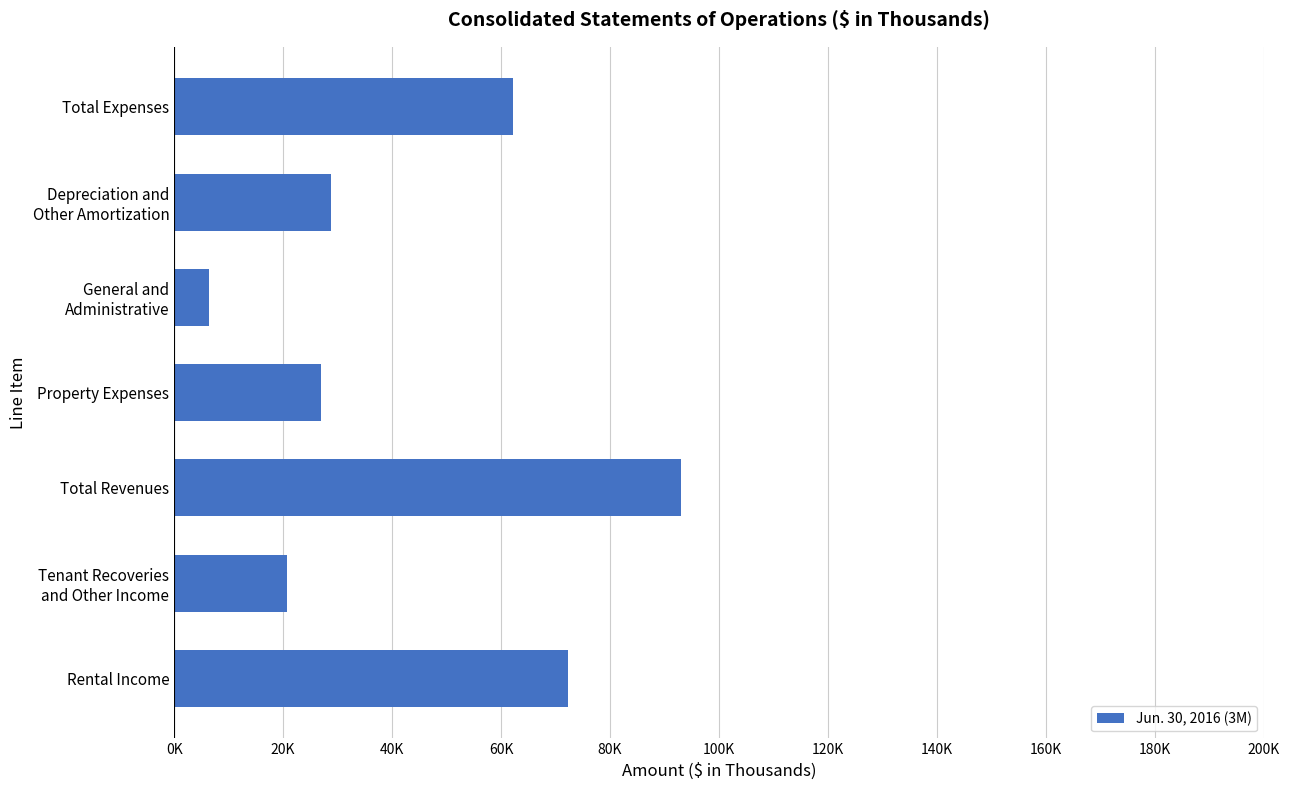

How many distinct data groups are displayed?

1